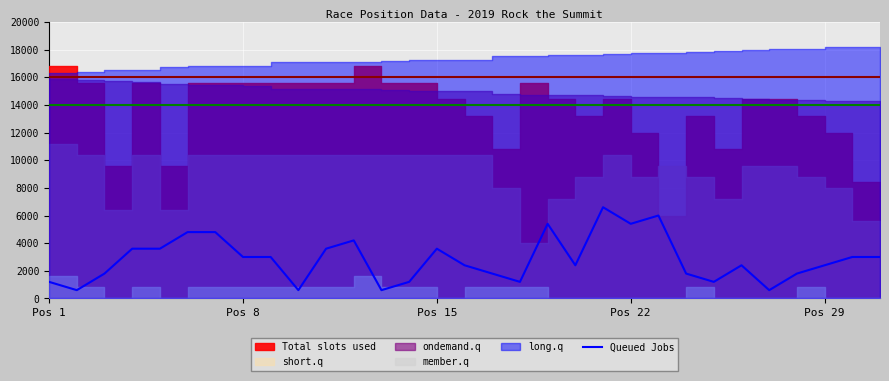

What is the difference between the maximum and minimum values?

6000